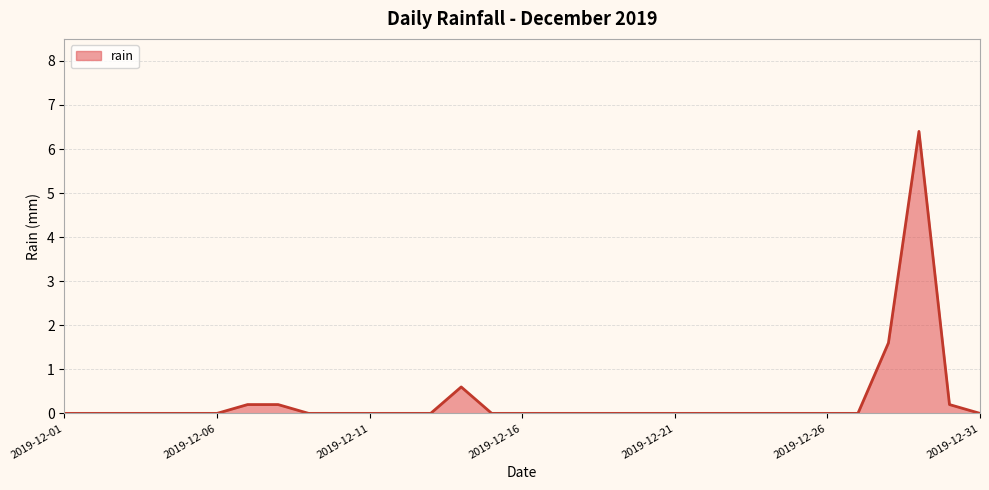

What is the maximum value shown in the chart?

6.4